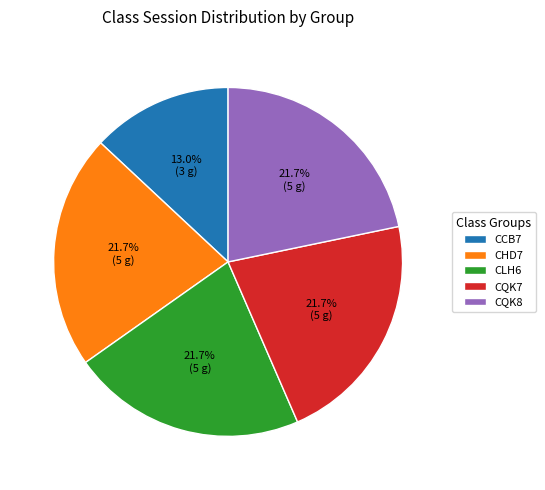

Do CQK7 and CLH6 together represent more than half of the pie?

No